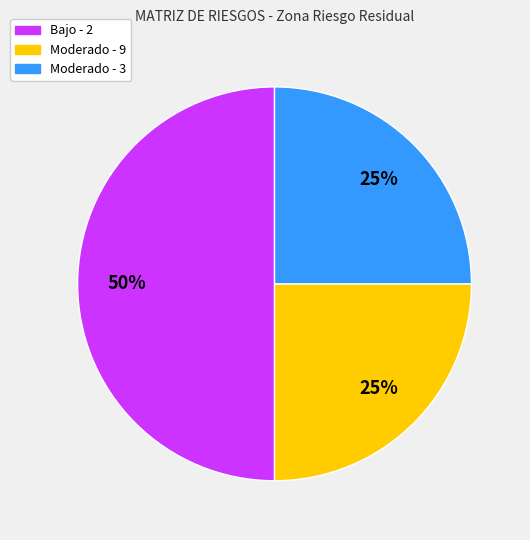

Approximately how many times larger is the value at Moderado - 3 compared to Bajo - 2?

0.5